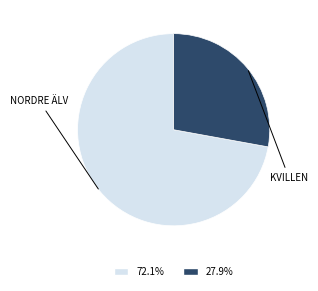

Does any single category account for the majority?

Yes